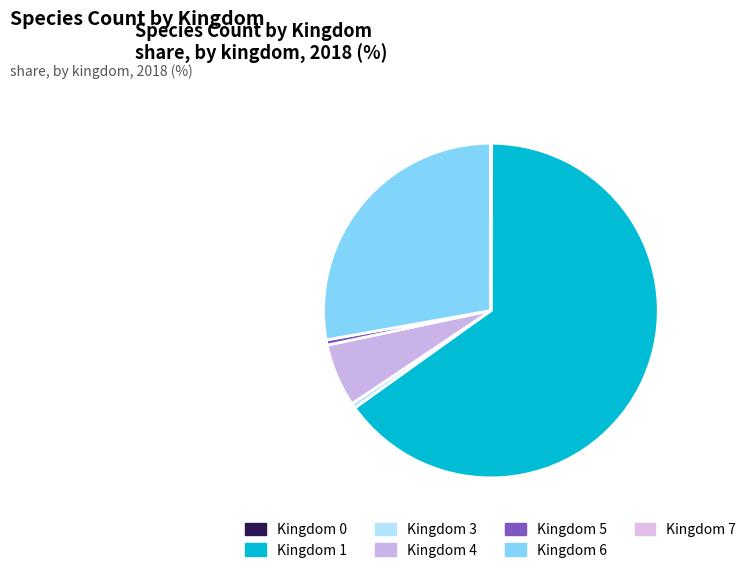

The Kingdom 6 slice represents 17% of the pie. True or false?

False